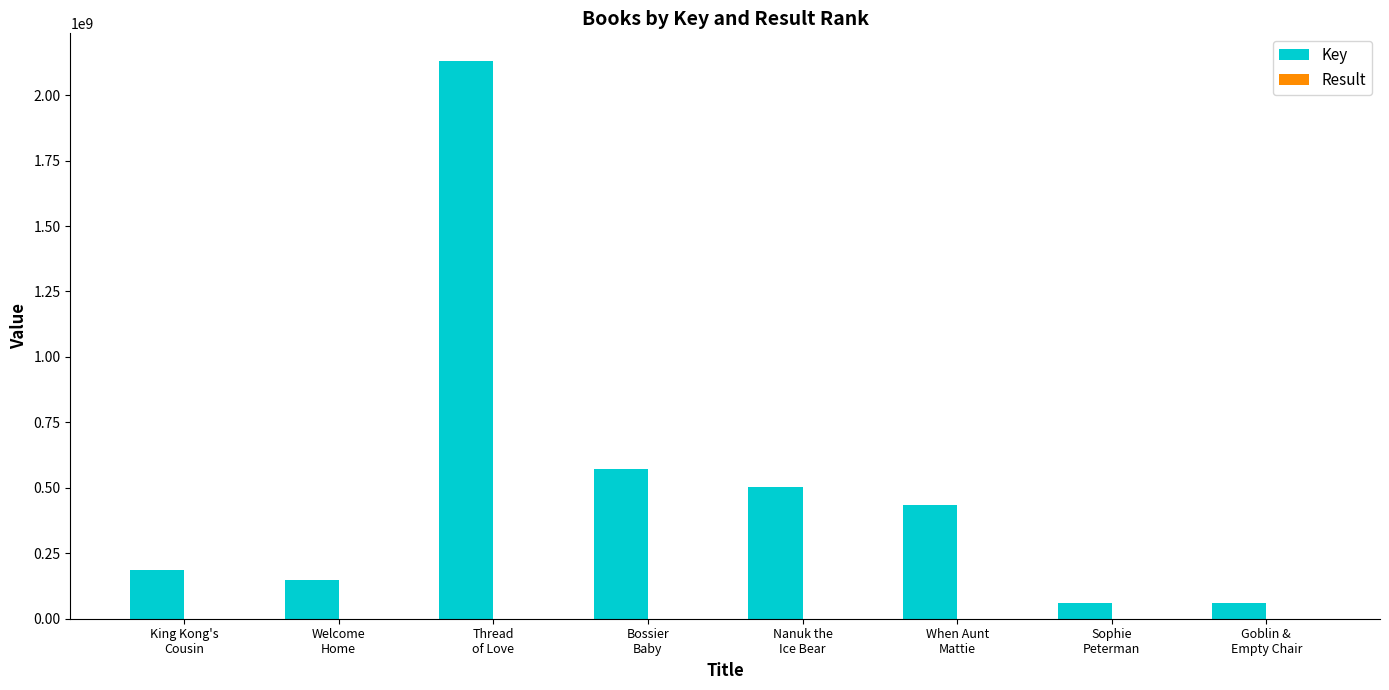

What is the maximum value shown in the chart?

2129661606